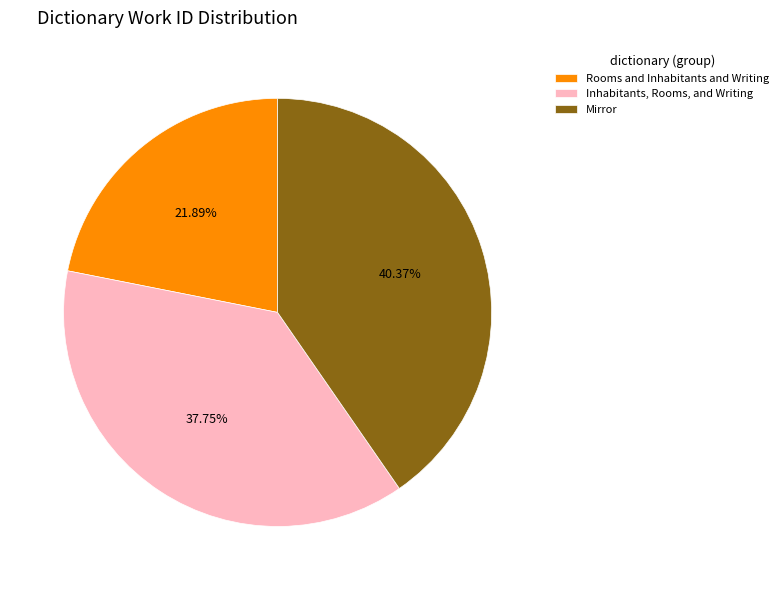

To the nearest percent, what is the difference between the Inhabitants, Rooms, and Writing and Rooms and Inhabitants and Writing slice percentages?

16%